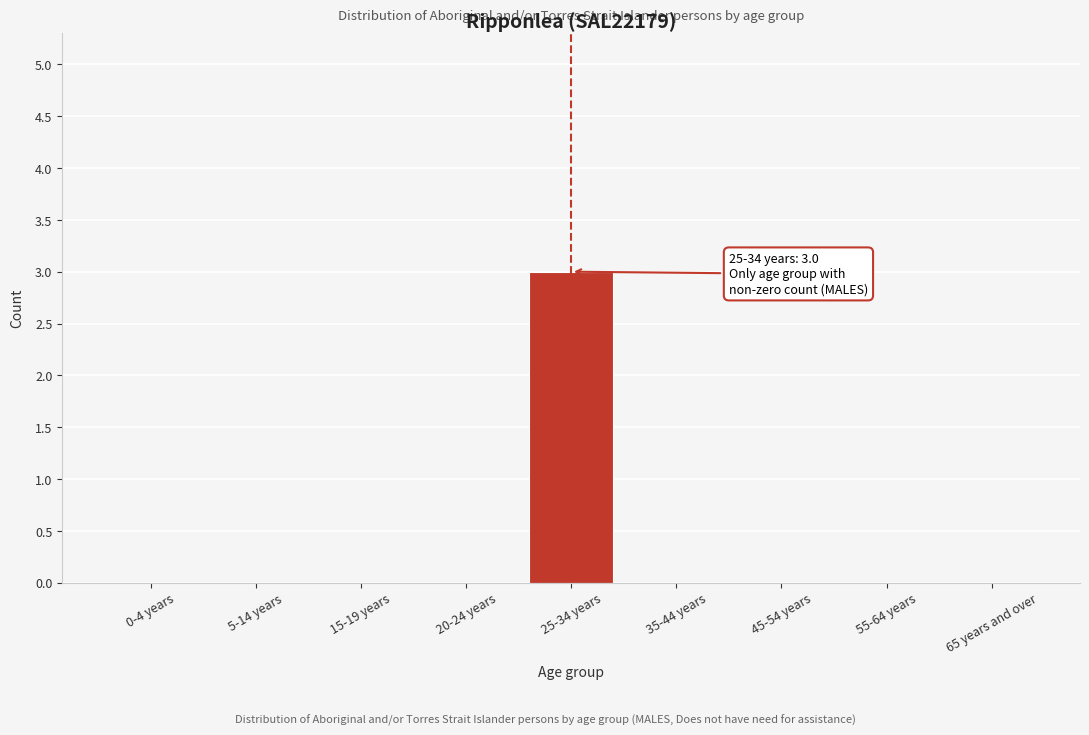

Reading left to right, what are all the values shown in this chart?

0-4 years=0	5-14 years=0	15-19 years=0	20-24 years=0	25-34 years=3	35-44 years=0	45-54 years=0	55-64 years=0	65 years and over=0